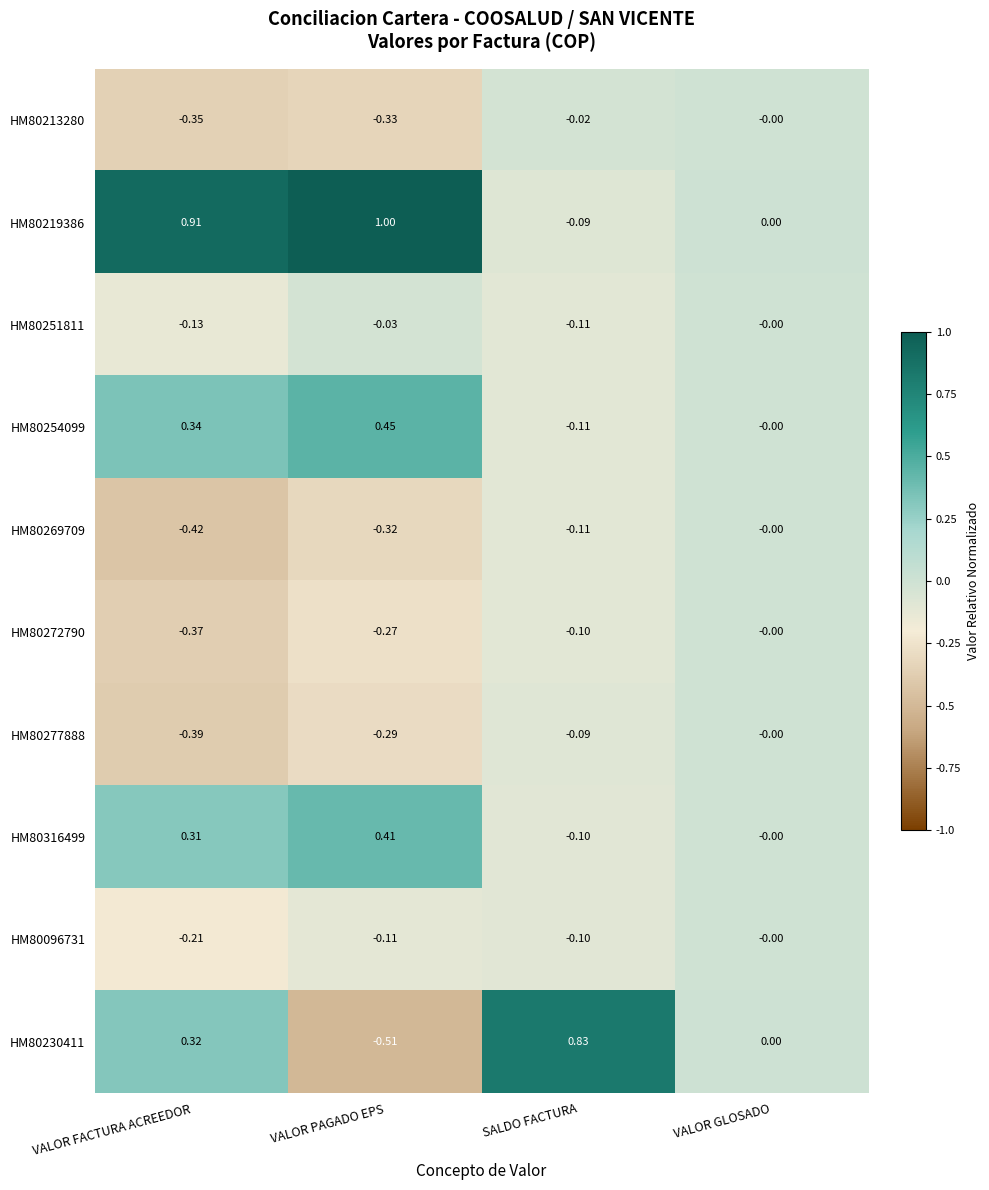

At VALOR FACTURA ACREEDOR, list the series in order from smallest to largest.

HM80269709, HM80277888, HM80272790, HM80213280, HM80096731, HM80251811, HM80316499, HM80230411, HM80254099, HM80219386